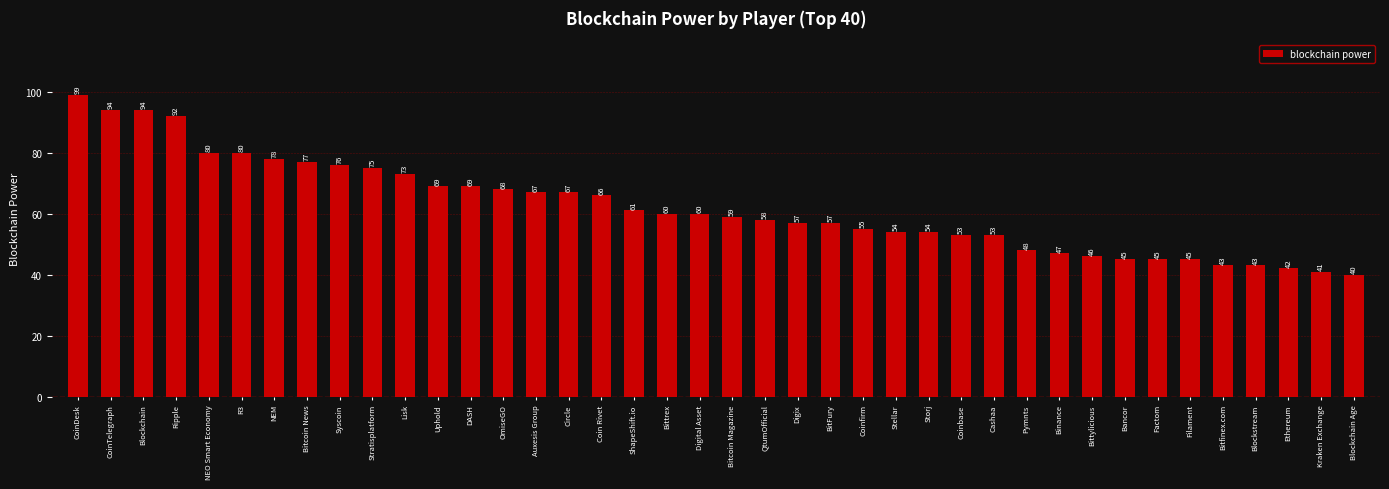

The value at Stellar is 54. True or false?

True